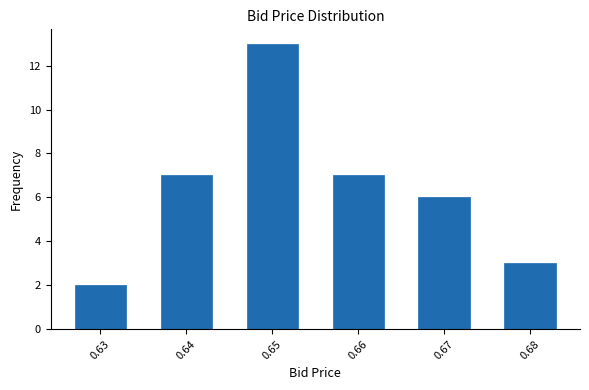

Reading right to left, list all the values displayed in this chart.

0.68=3	0.67=6	0.66=7	0.65=13	0.64=7	0.63=2